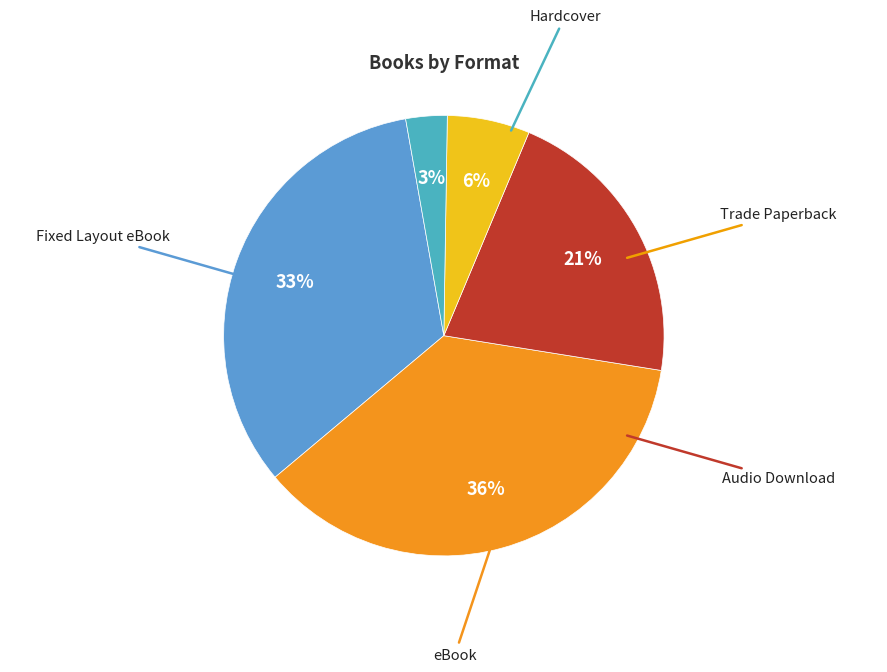

Rank the categories by value from lowest to highest.

Hardcover, Trade Paperback, Audio Download, Fixed Layout eBook, eBook